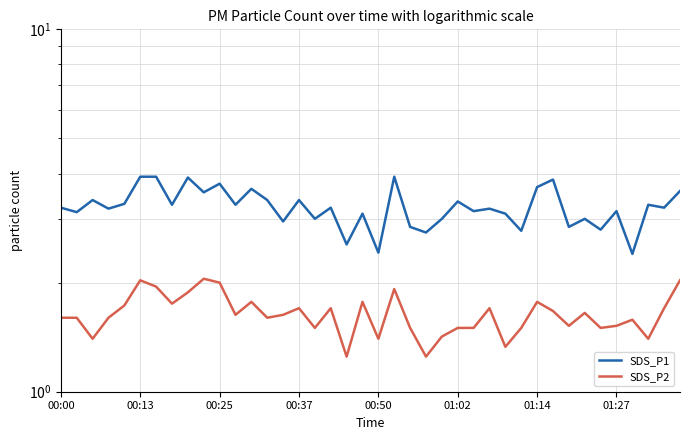

Does the chart have visible grid lines?

Yes